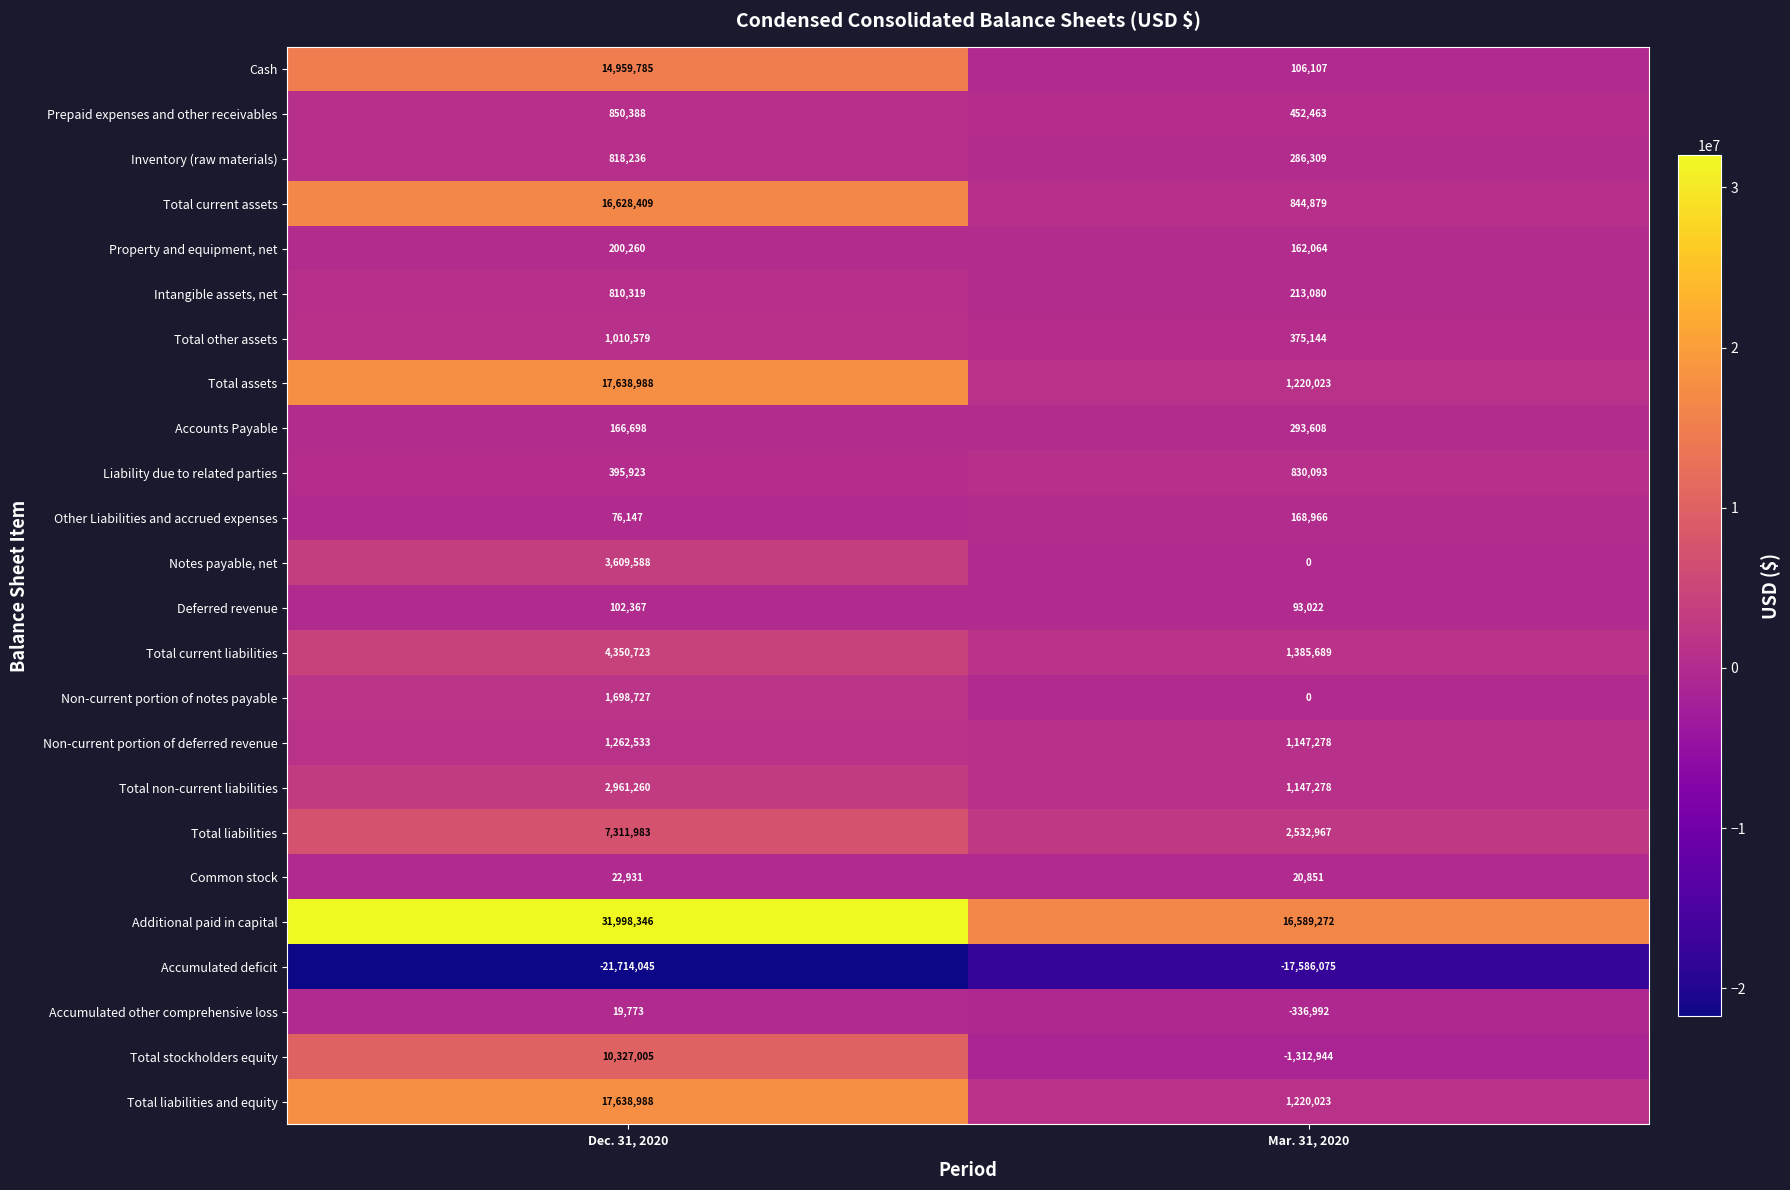

Where is Total liabilities and equity nearest to the value 9429505?

Mar. 31, 2020